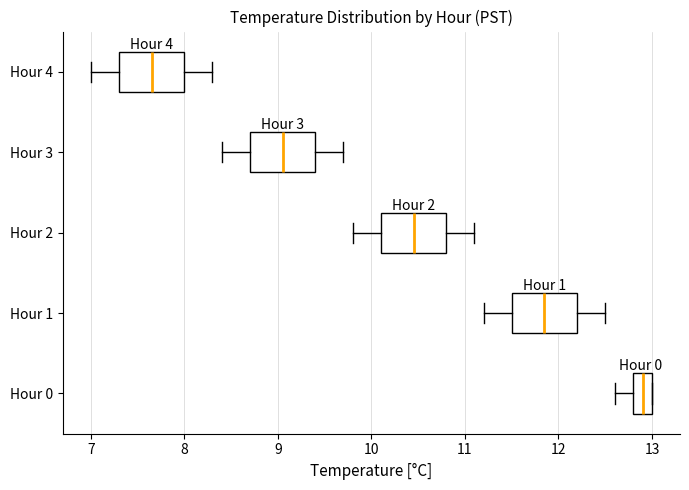

Reading bottom to top, transcribe this box plot: for each box, give where its median line is, the range the box spans, and where its two whiskers end, as read against the x-axis. The values are not printed on the chart, so give them approximately, as read against the axis.

Hour 0: median 12.9, box 12.8 to 13.0, whiskers 12.6 to 13.0
Hour 1: median 11.9, box 11.5 to 12.2, whiskers 11.2 to 12.5
Hour 2: median 10.5, box 10.1 to 10.8, whiskers 9.8 to 11.1
Hour 3: median 9.1, box 8.7 to 9.4, whiskers 8.4 to 9.7
Hour 4: median 7.7, box 7.3 to 8.0, whiskers 7.0 to 8.3